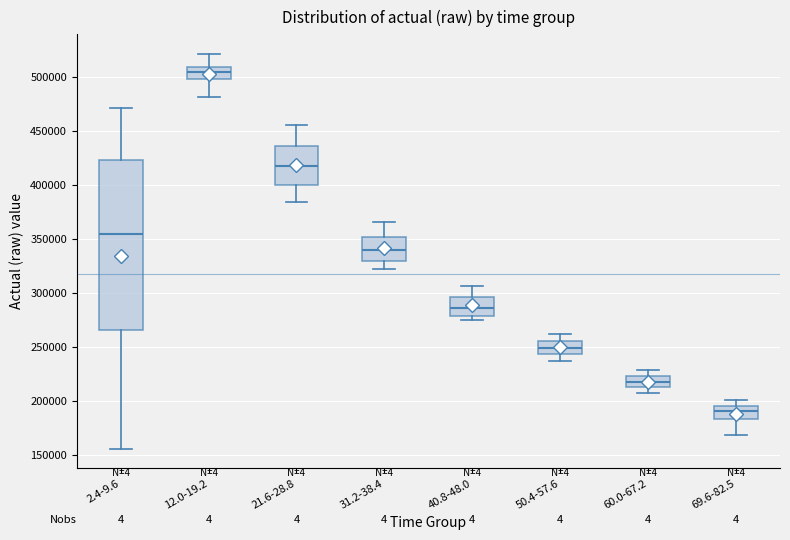

Where does the median line of the box for 69.6-82.5 sit on the y-axis? The values are not printed on the chart, so give them approximately, as read against the axis.

190000